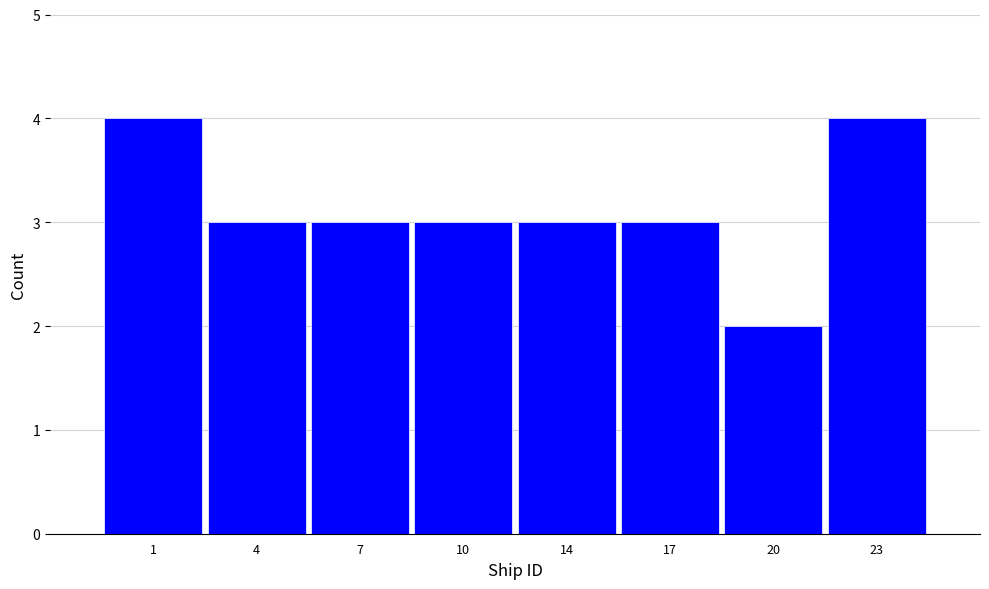

Reading right to left, transcribe all the data shown in this chart.

4	2	3	3	3	3	3	4